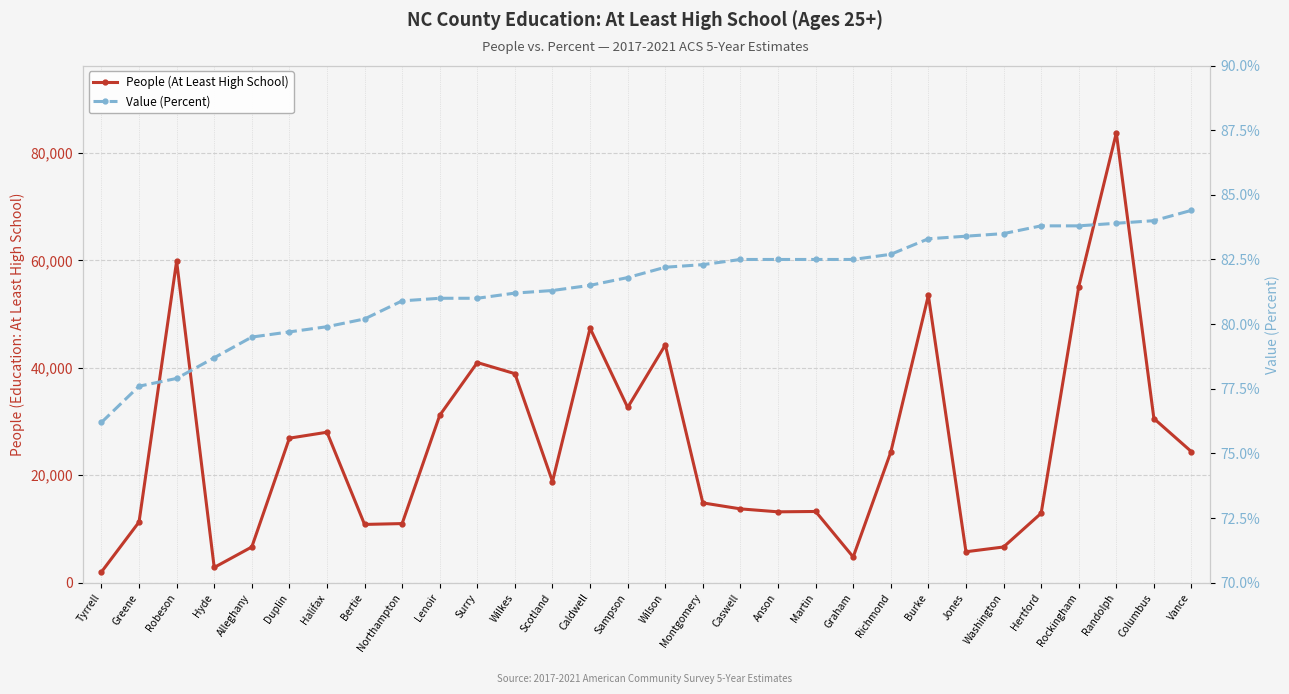

What are all the series names shown in the legend?

People (At Least High School), Value (Percent)